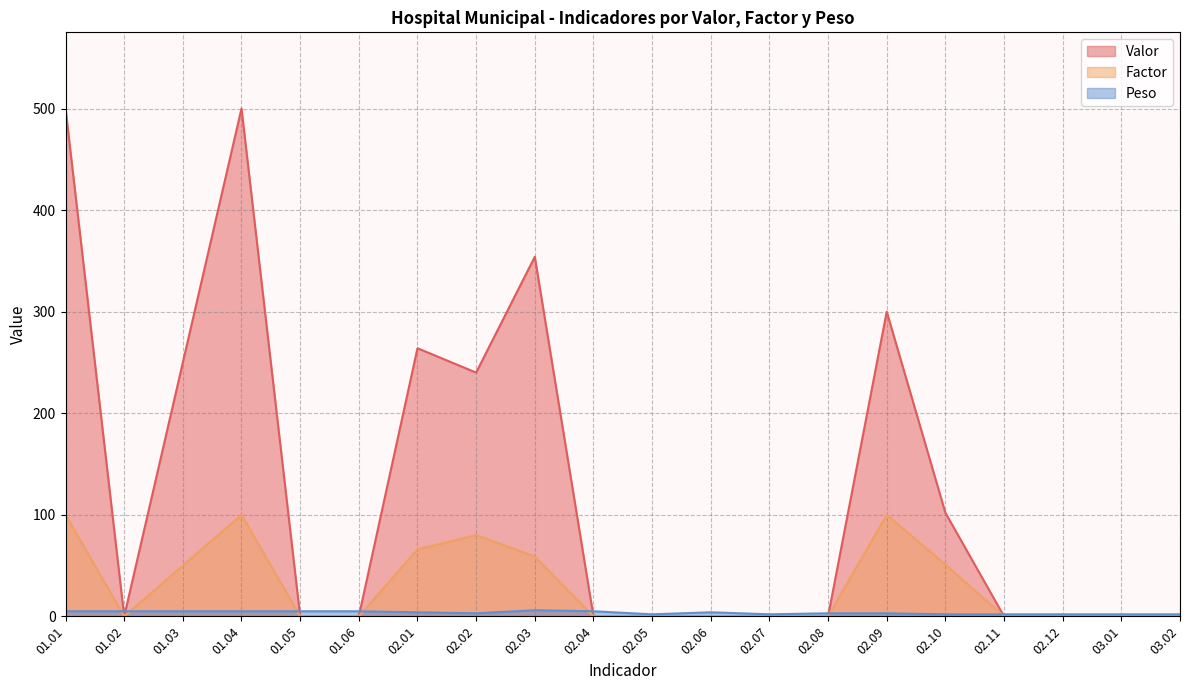

How many lines are shown in the chart?

3